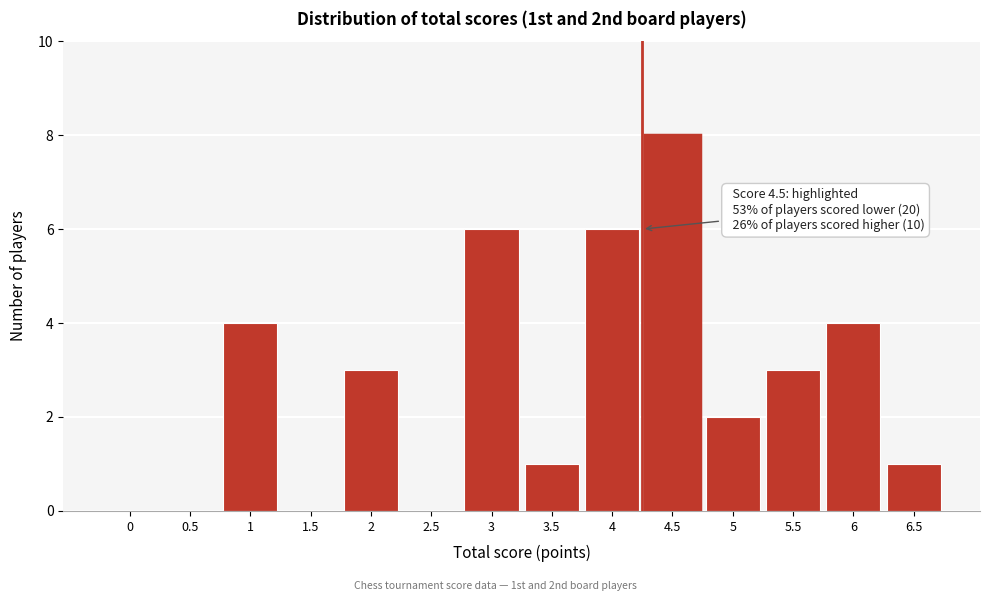

Reading left to right, extract all data points from this chart.

0=0	0.5=0	1=4	1.5=0	2=3	2.5=0	3=6	3.5=1	4=6	4.5=8	5=2	5.5=3	6=4	6.5=1